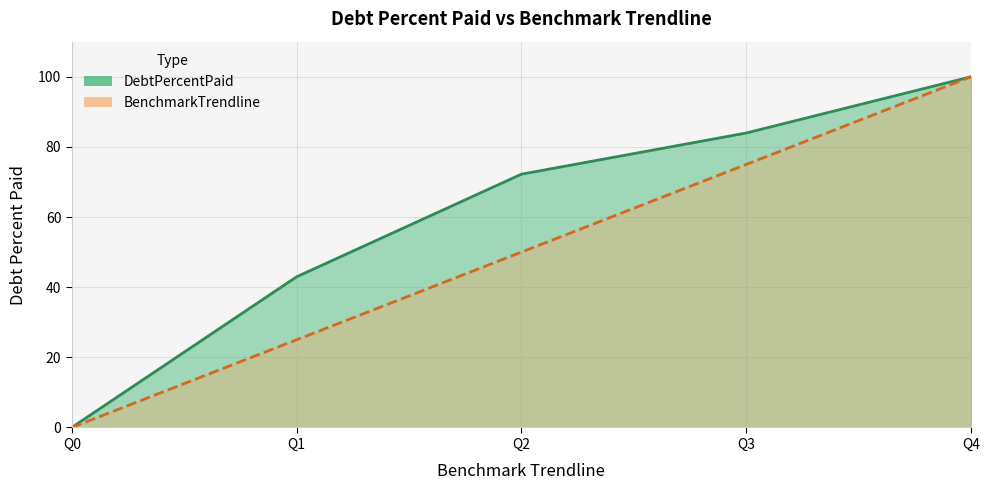

Rank the series by their average value, from highest to lowest.

DebtPercentPaid, BenchmarkTrendline